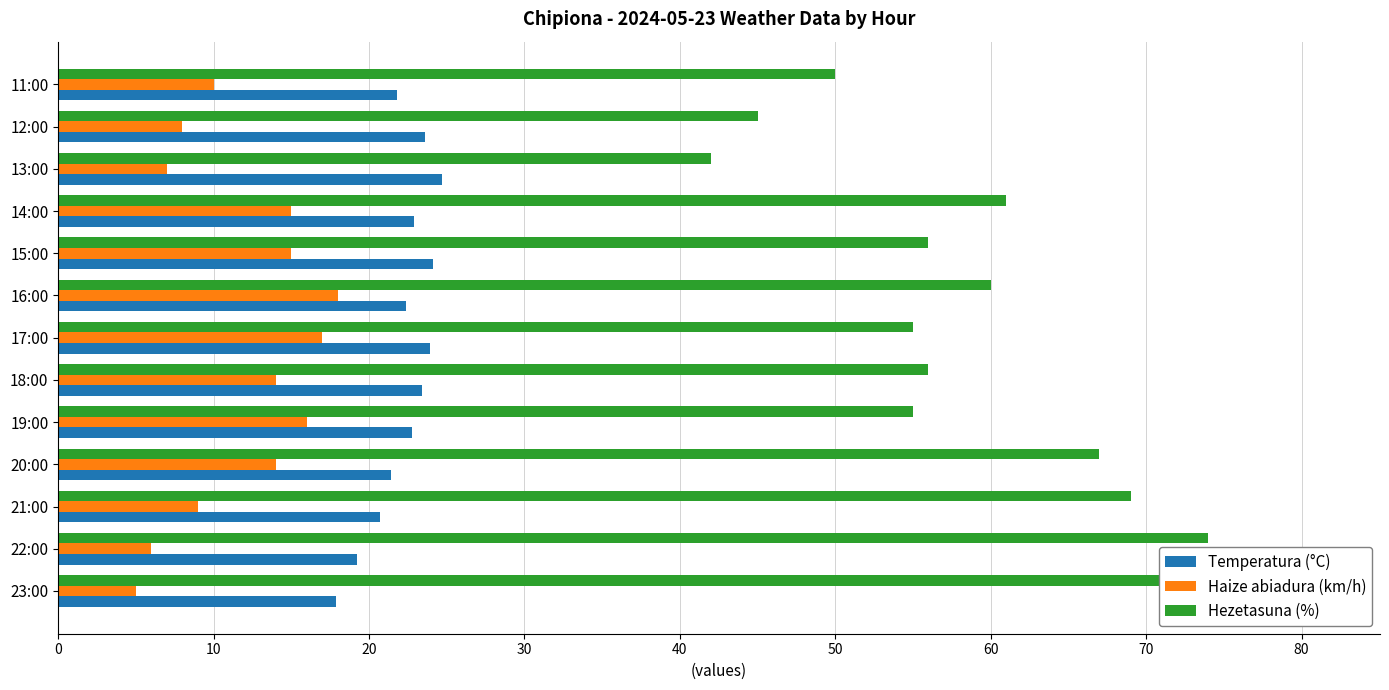

What are all the series names shown in the legend?

Temperatura (°C), Haize abiadura (km/h), Hezetasuna (%)